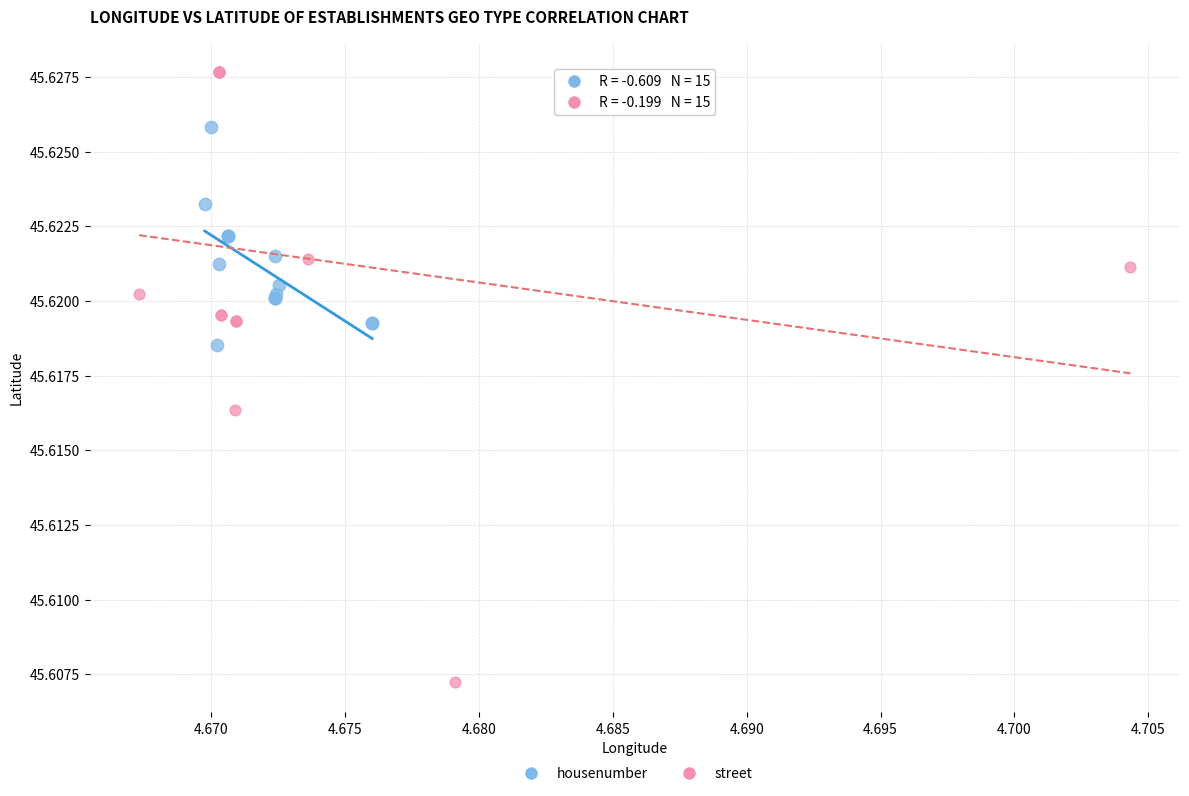

Which series contains the highest Y value?

street